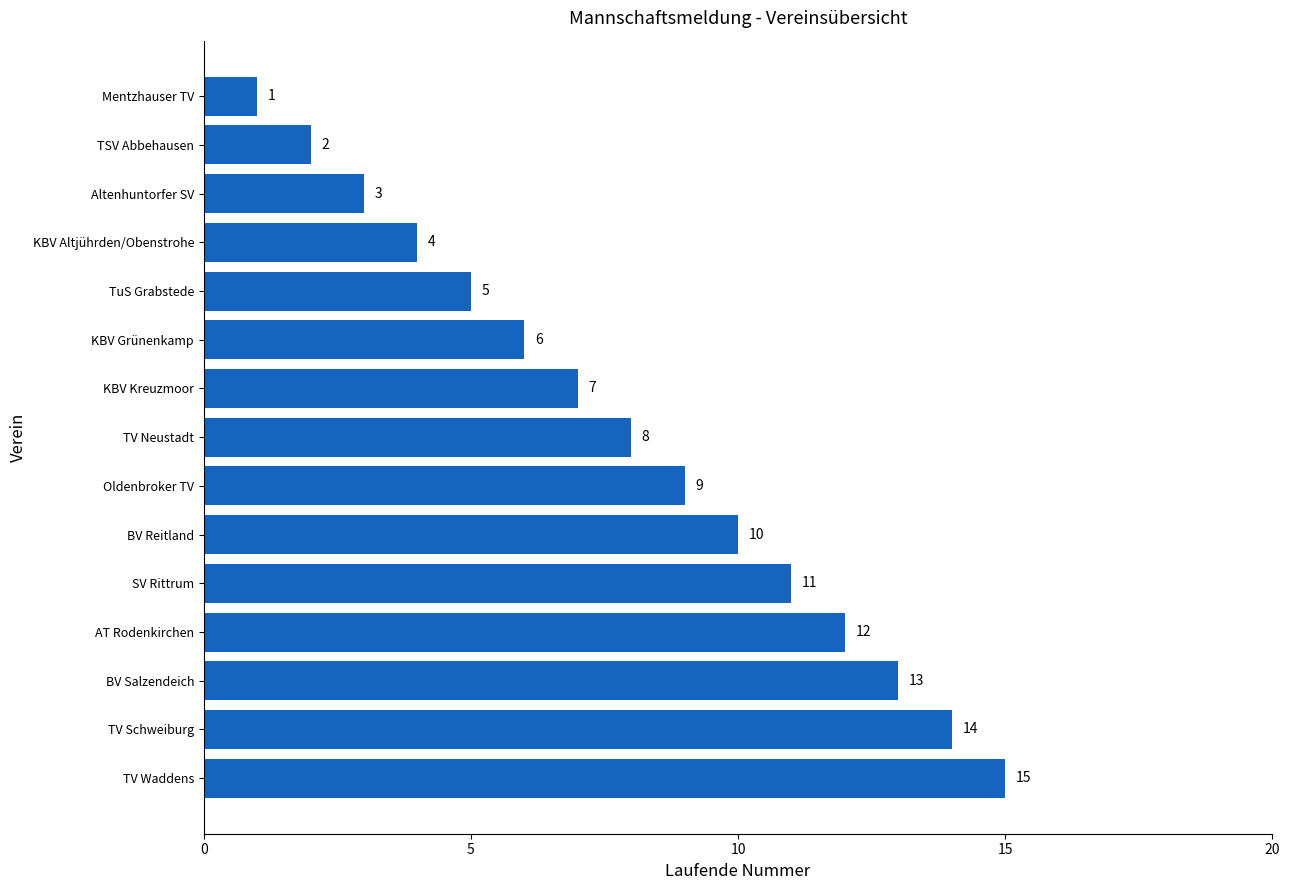

What is the difference between the maximum and minimum values?

14